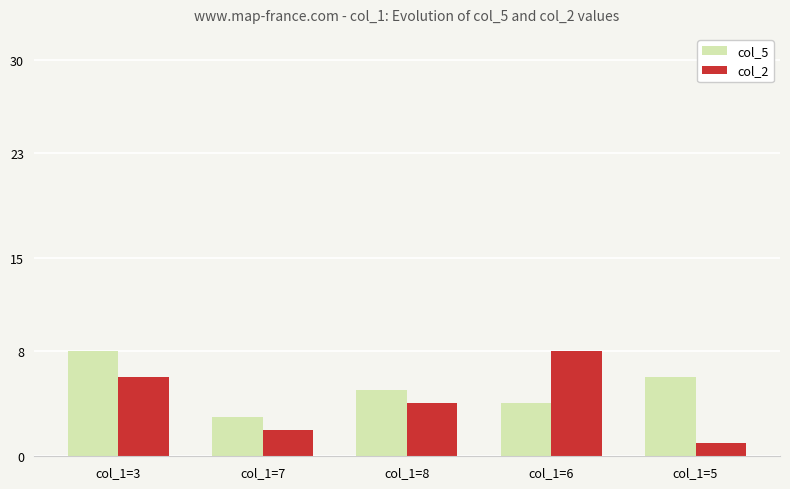

Is the value of col_2 at col_1=8 greater than the value of col_5 at col_1=7?

Yes